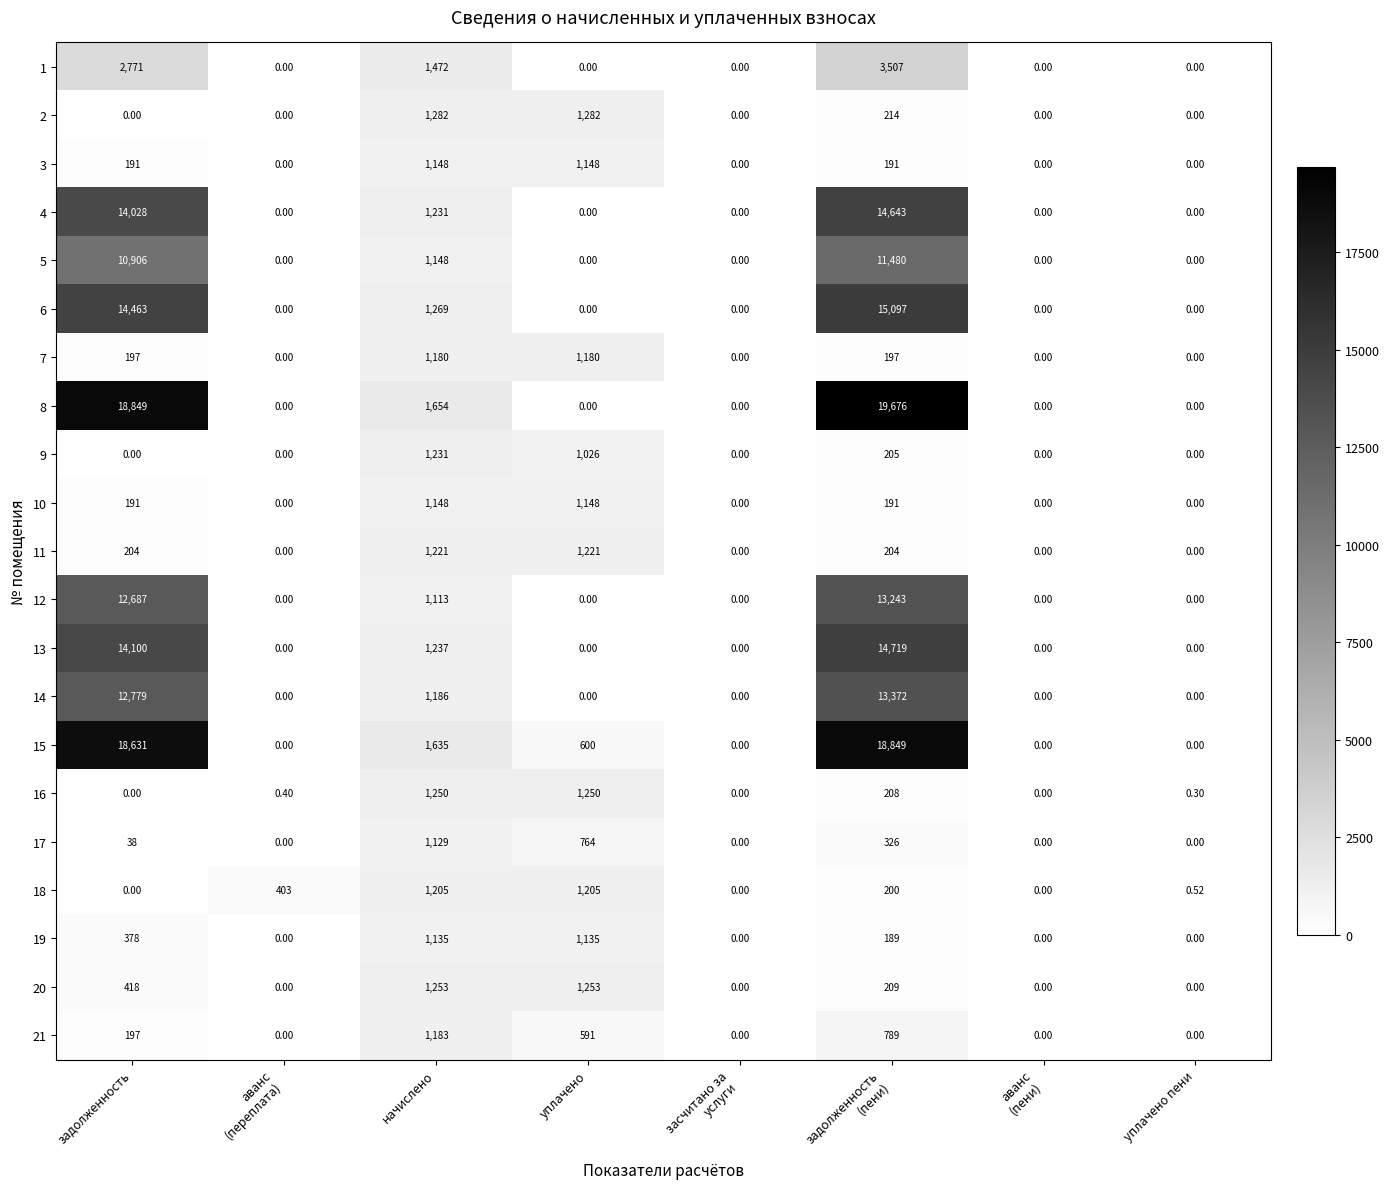

Is the value of 15 at начислено greater than the value of 20 at задолженность?

Yes